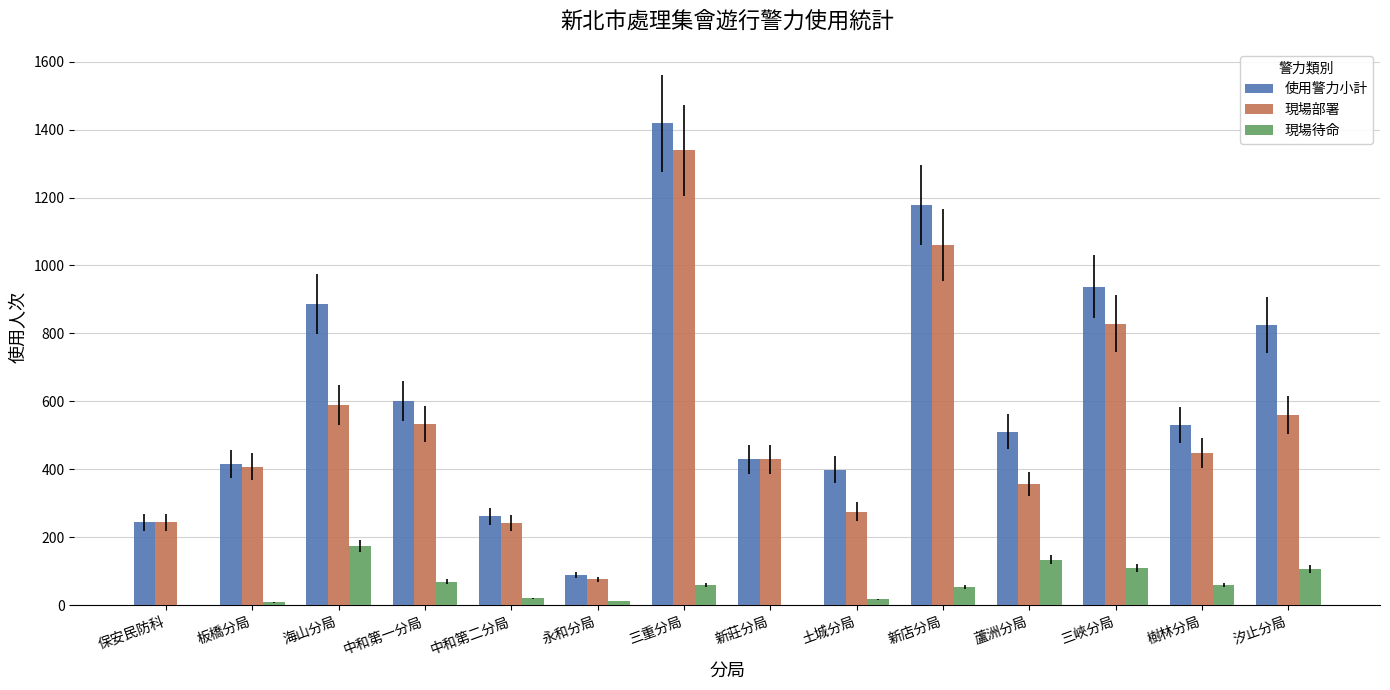

Between 三重分局 and 三峽分局, which series saw the biggest shift?

現場部署